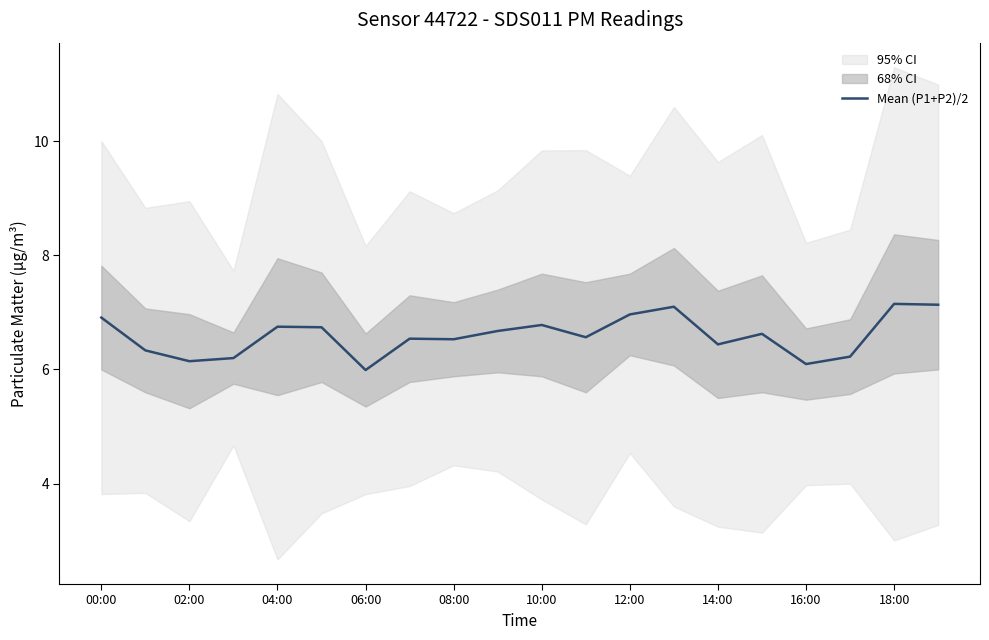

What is the average value?

6.6